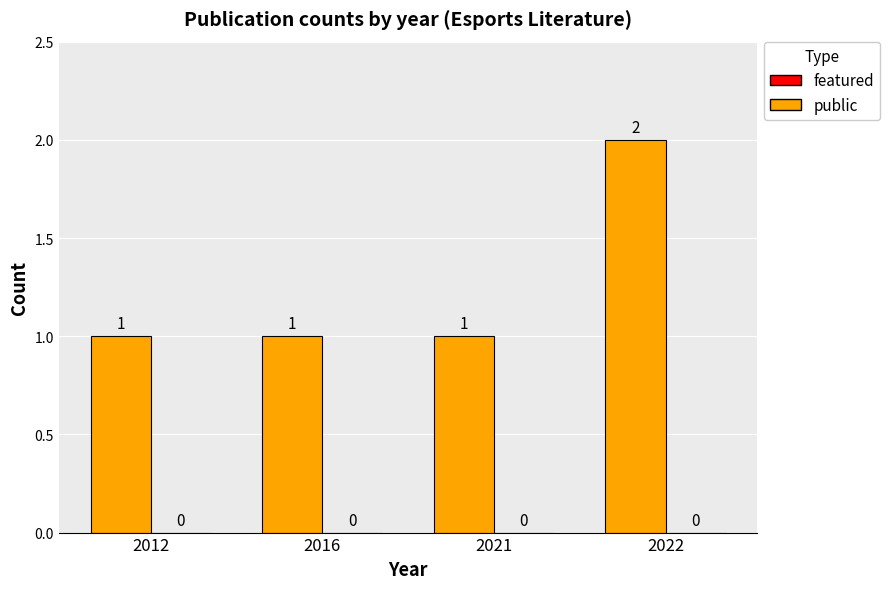

Approximately how many times larger is the value at 2016 compared to 2021?

1.0